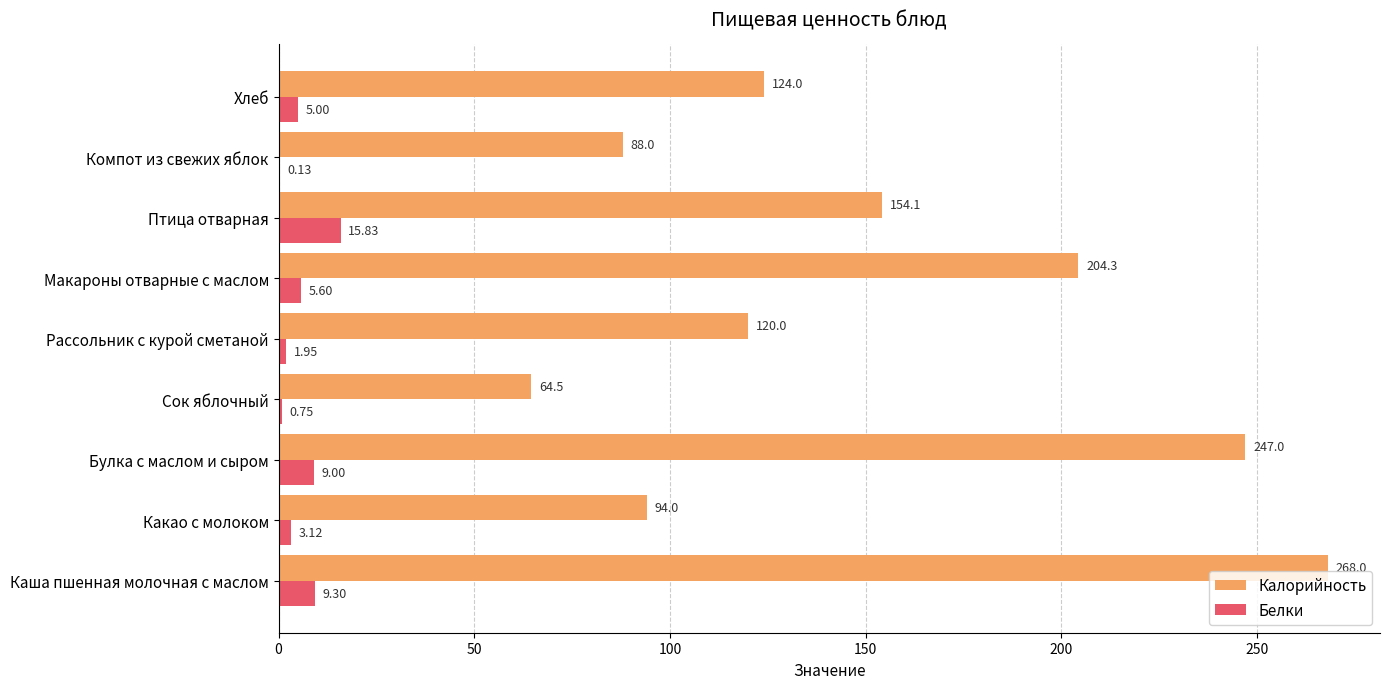

What is the average value of the Белки series?

5.6